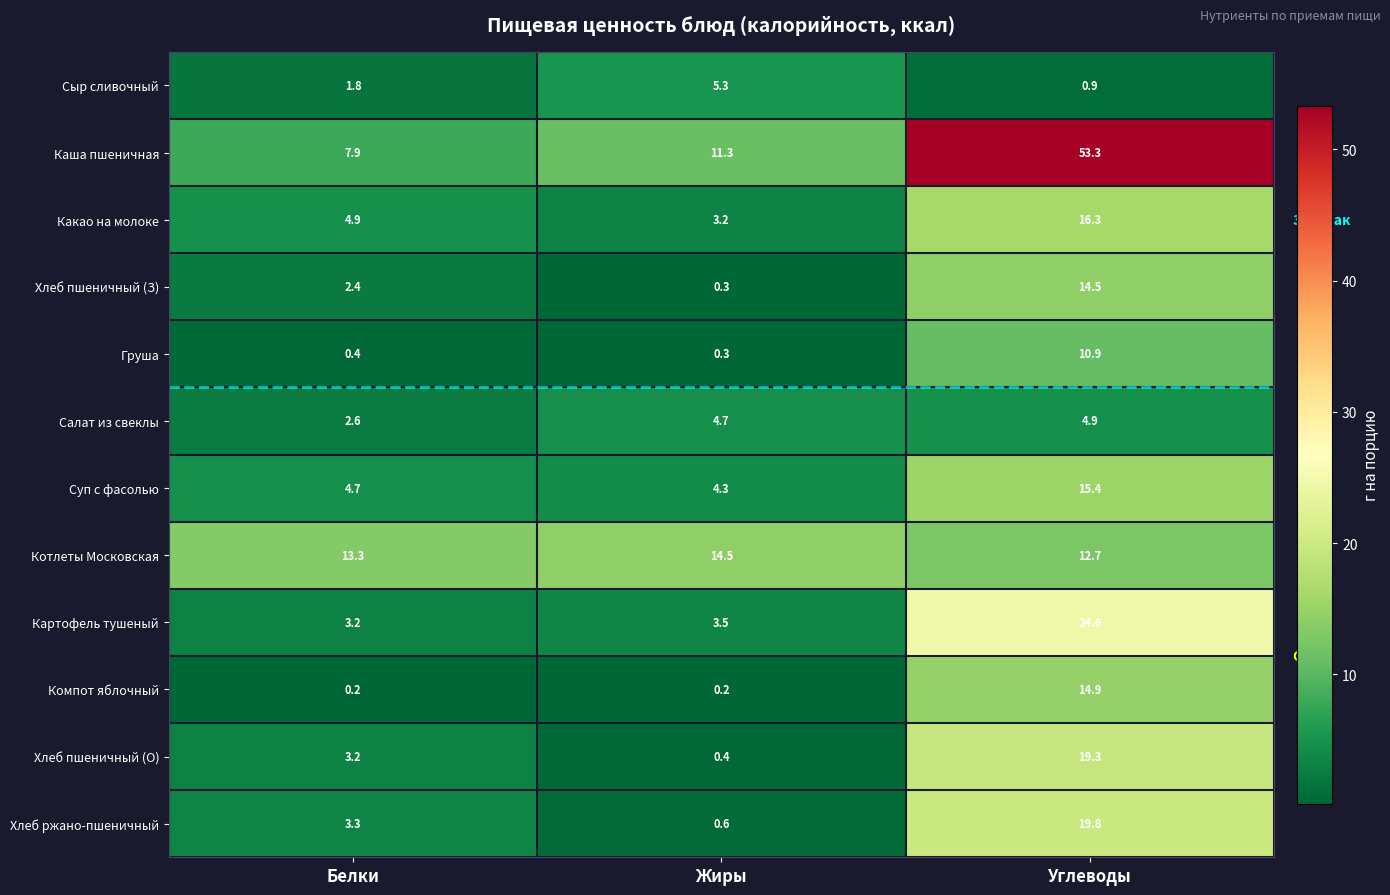

At which category is the sum across all series the highest?

Углеводы